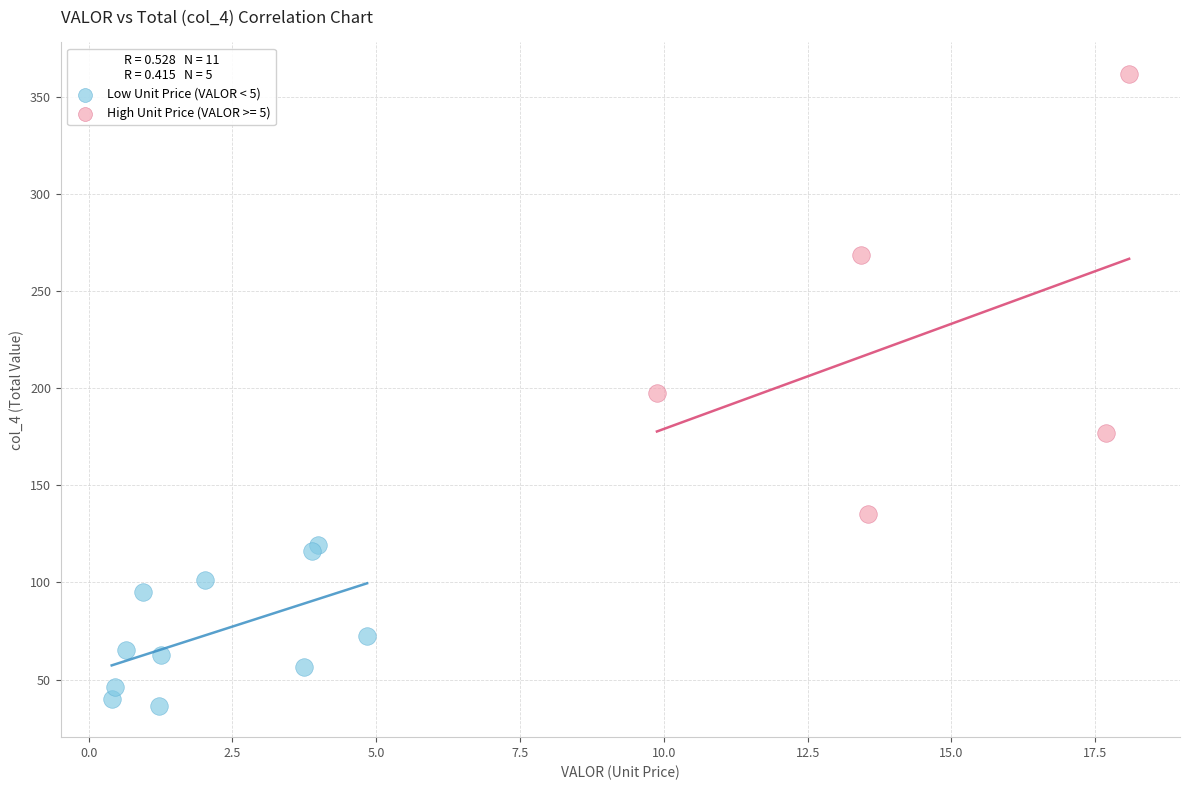

Which series reaches the minimum Y coordinate?

Low Unit Price (VALOR < 5)